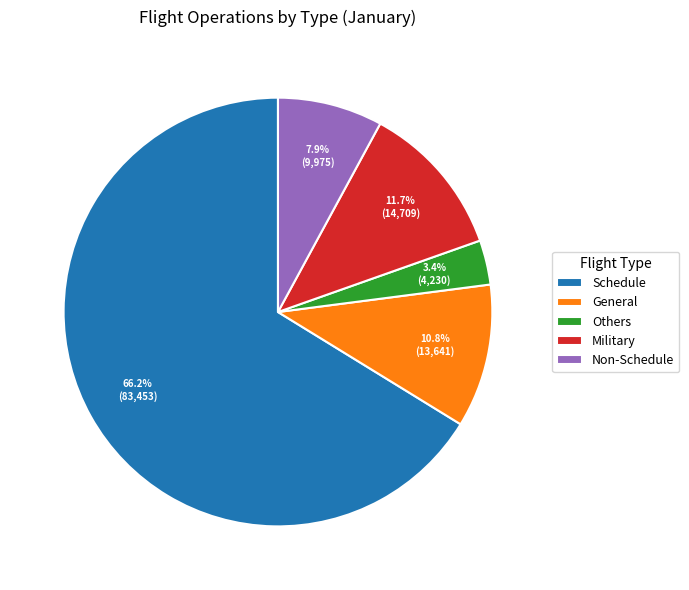

How many slices are in this pie chart?

5